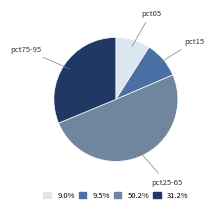

How many slices are in this pie chart?

4